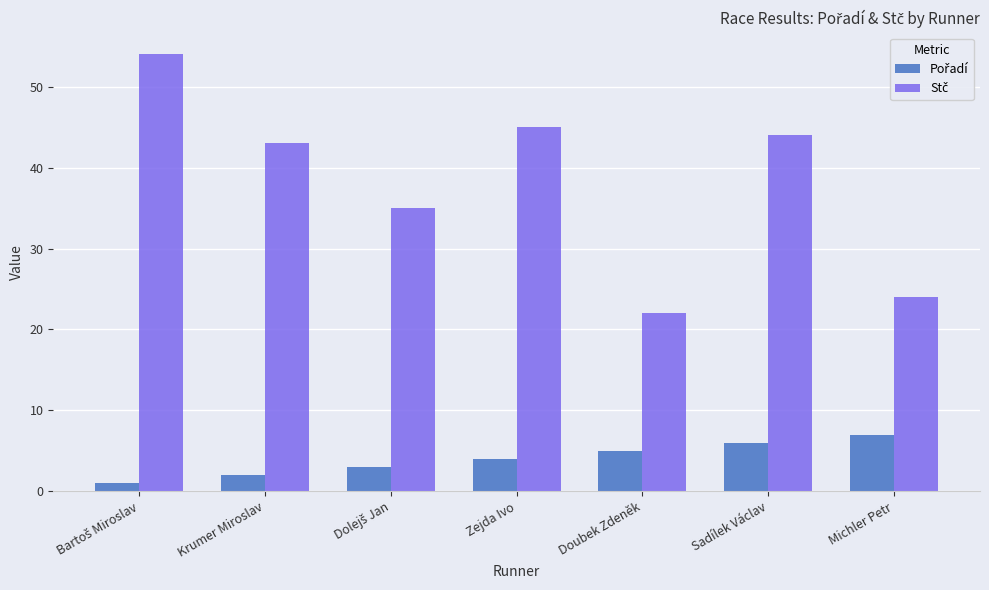

What is the label of the 6th bar from the left?

Sadílek Václav